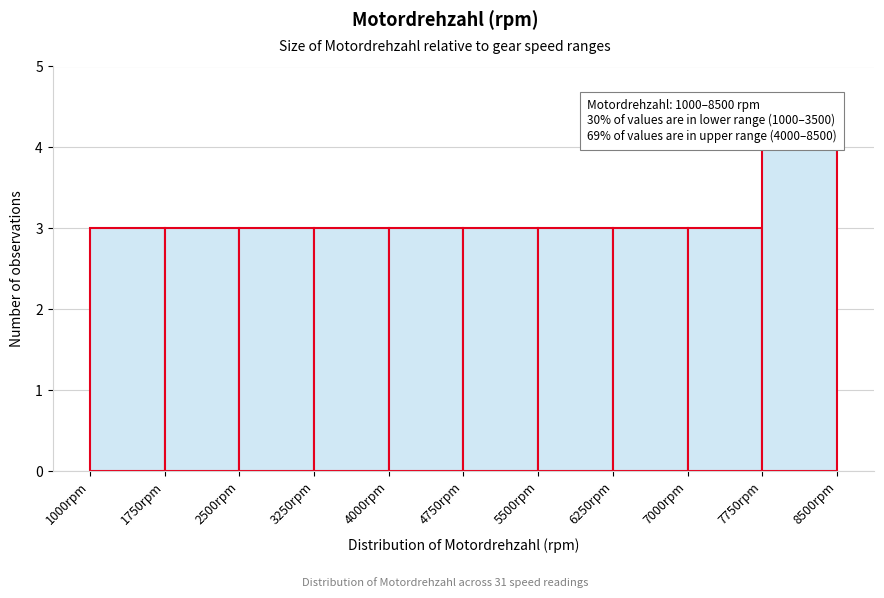

Which range on the x-axis has the tallest bar?

7750 to 8500